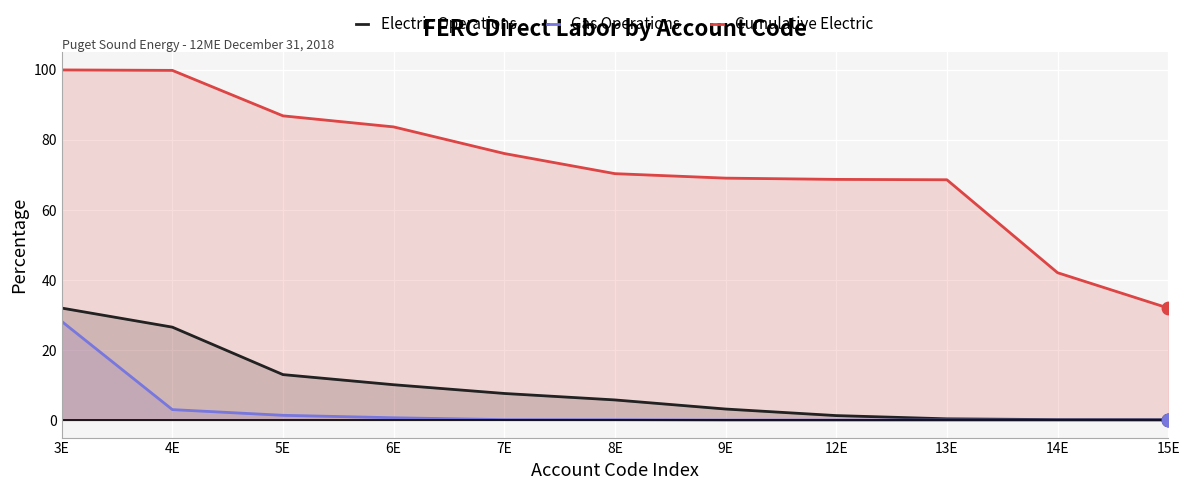

Which series has the widest spread of Y values?

Cumulative Electric